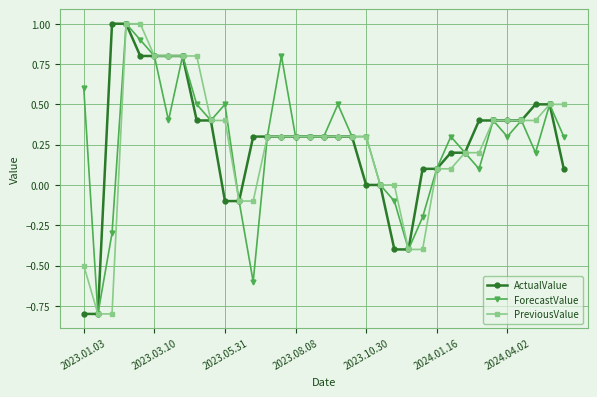

What is the value of the PreviousValue point at the 35th from the left?

0.5